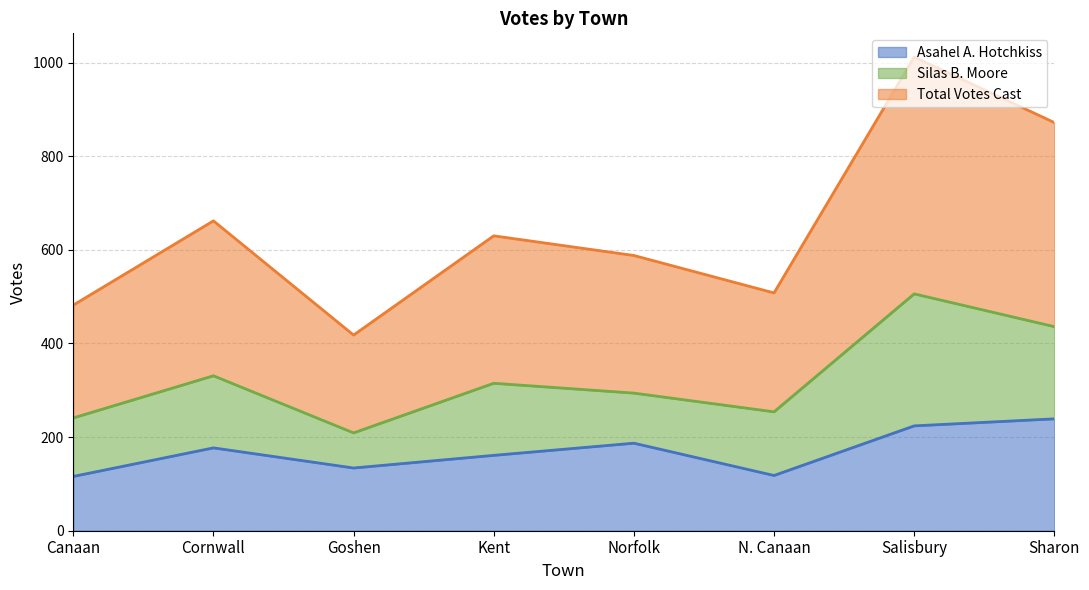

True or false: Asahel A. Hotchkiss has more than 2 interior local peaks.

False